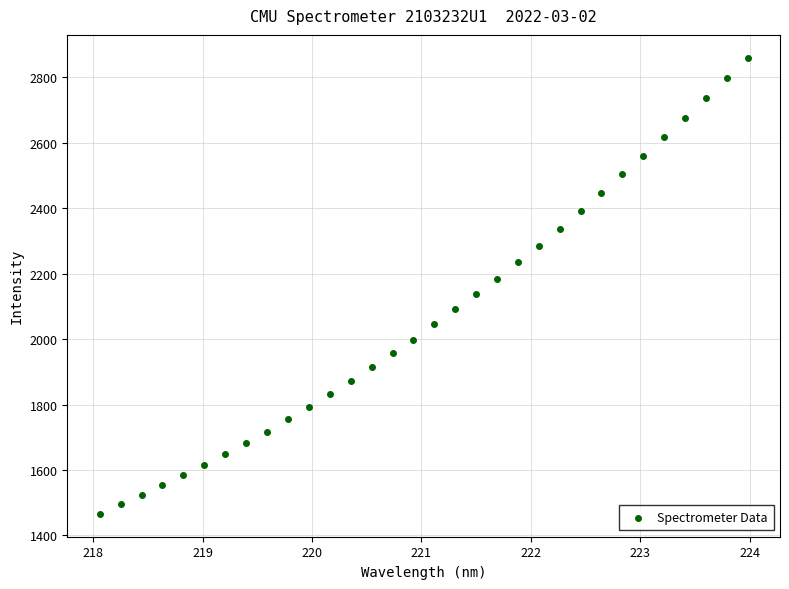

What is the range of Y values (max minus min)?

1394.8